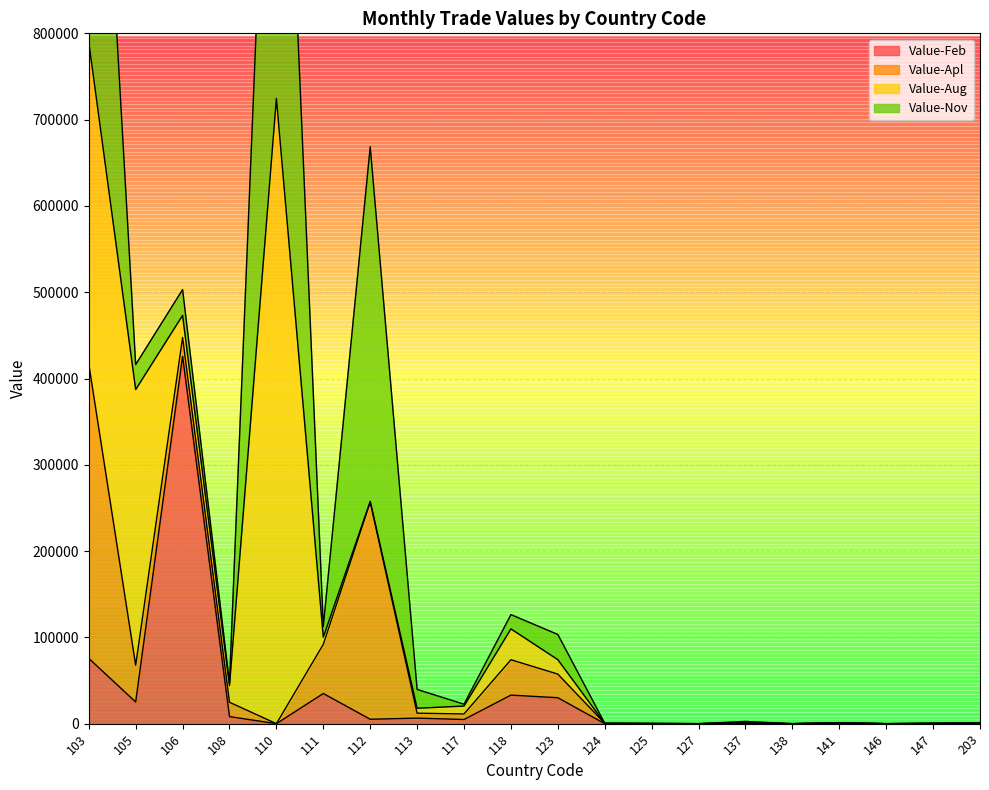

What is the value of the Value-Nov point at the 9th from the left?

2114